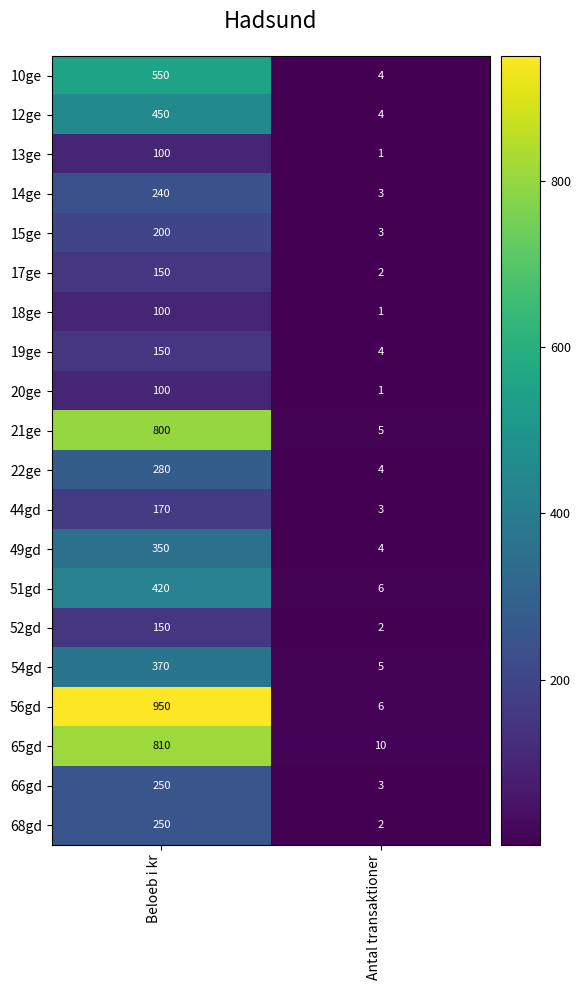

Which label corresponds to the largest value in the chart?

Beloeb i kr